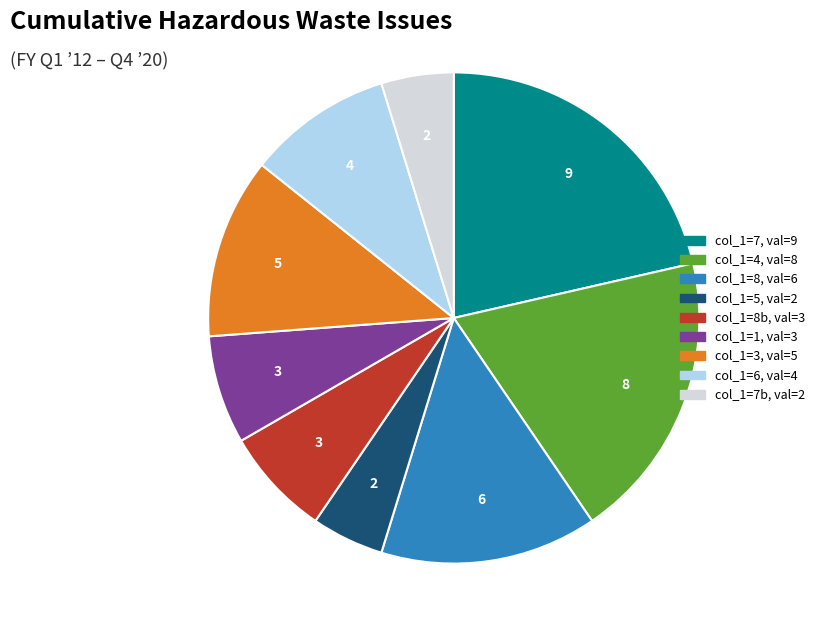

Is there a majority slice in this chart?

No